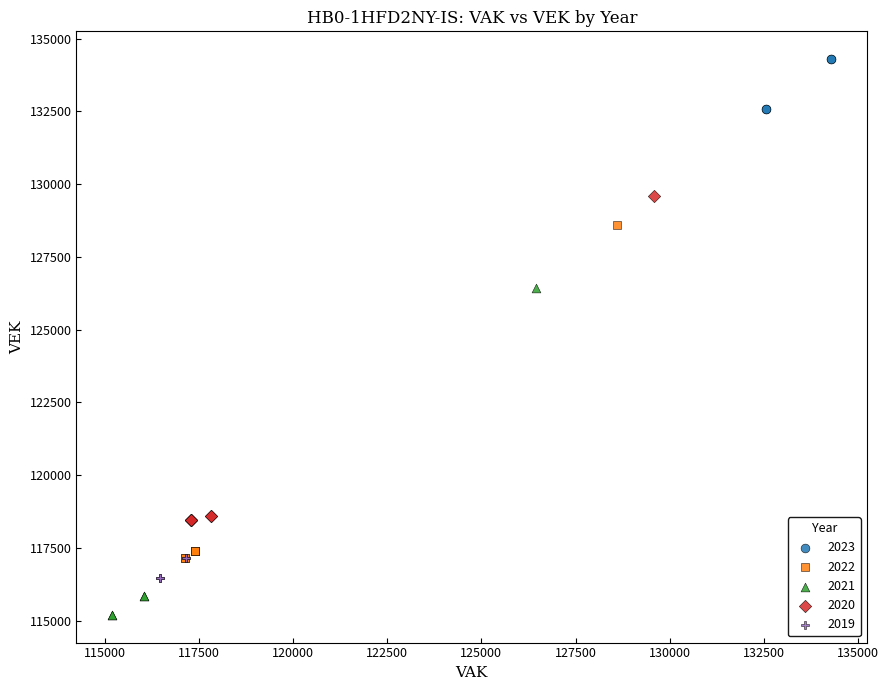

Which series contains the highest Y value?

2023